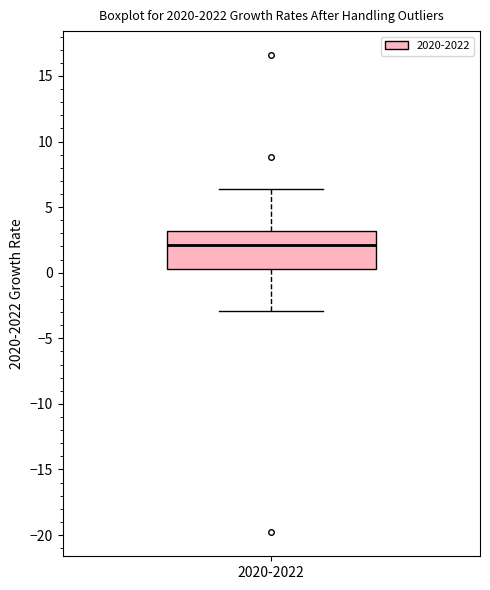

Where is the lower edge of the box for 2020-2022 on the y-axis? The values are not printed on the chart, so give them approximately, as read against the axis.

0.5